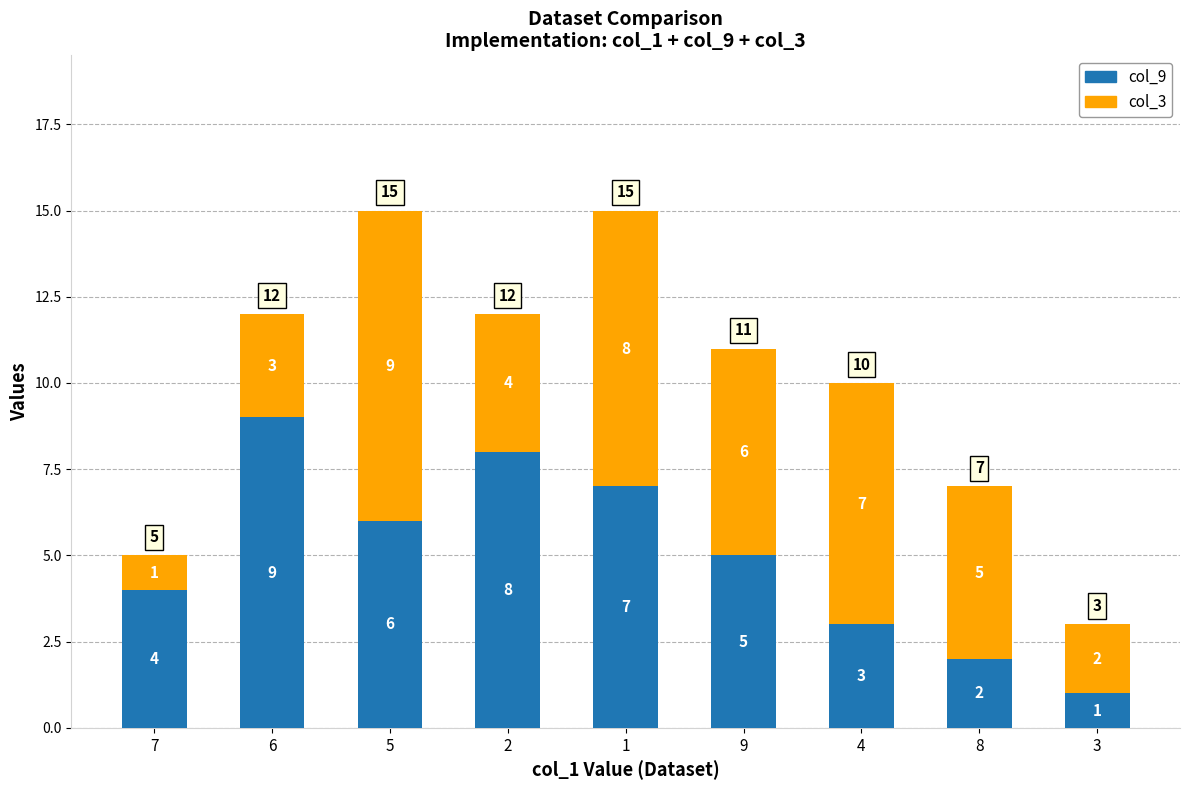

Rank the categories by col_9 value from highest to lowest.

6, 2, 1, 5, 9, 7, 4, 8, 3